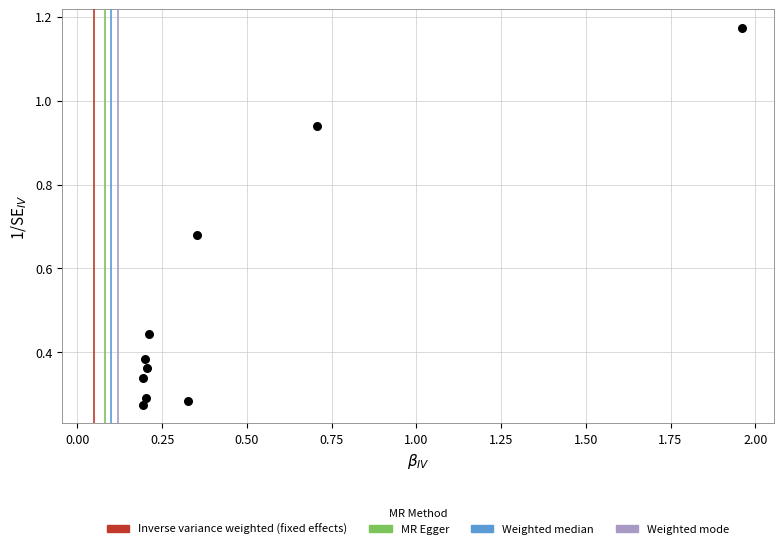

What is the range of X values (max minus min)?

1.8